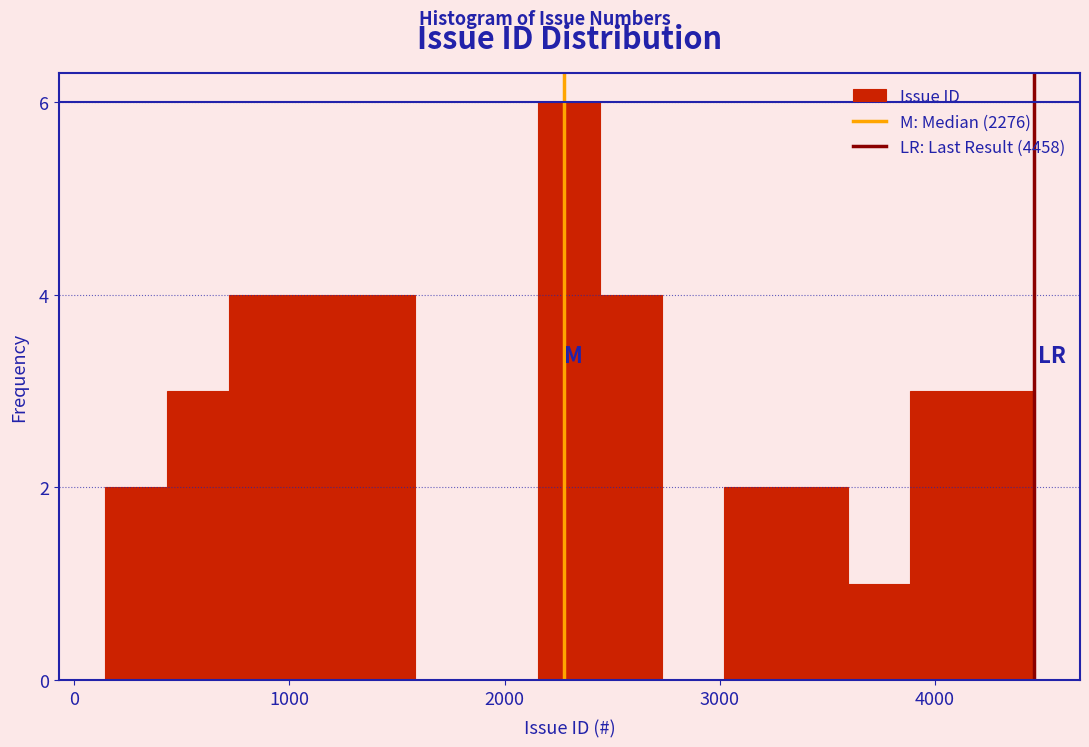

Read against the x-axis, roughly where is the centre of the tallest bar?

2300